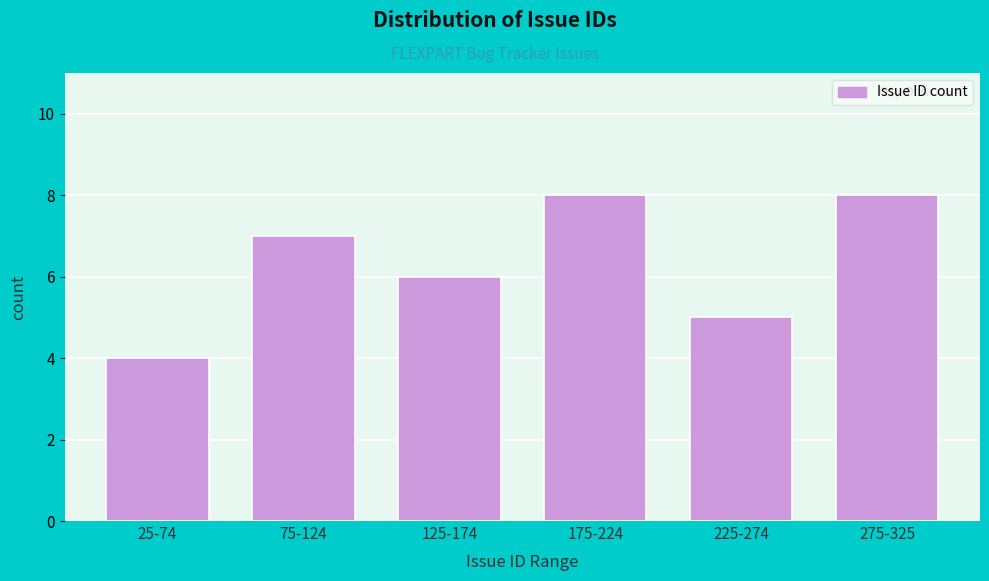

Reading right to left, what are all the values shown in this chart?

8	5	8	6	7	4